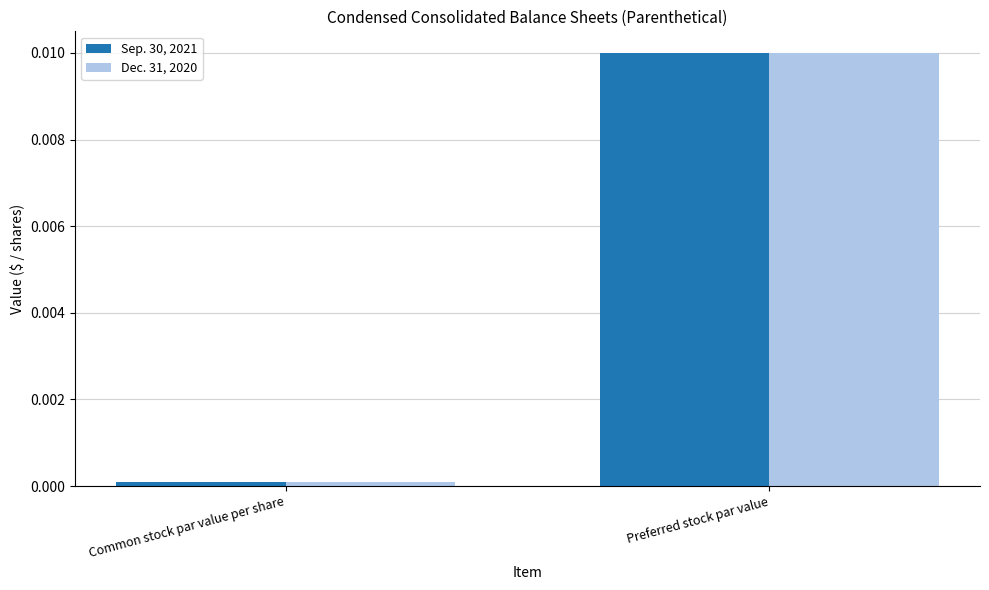

At which category does the chart reach its minimum across all series?

Common stock par value per share